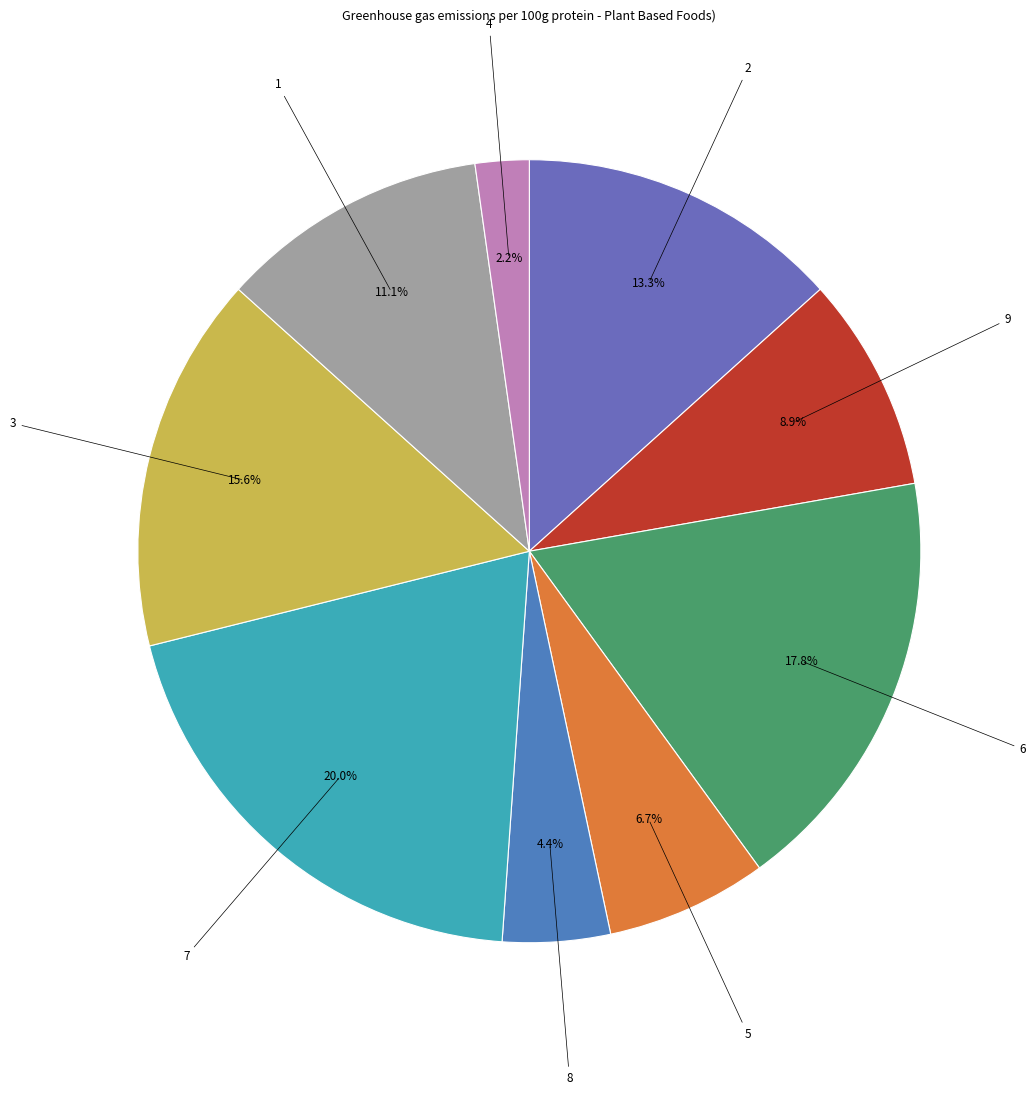

Rank the categories by value from highest to lowest.

7, 6, 3, 2, 1, 9, 5, 8, 4